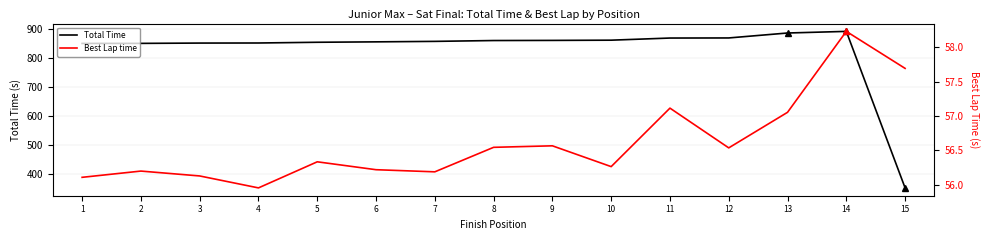

What is the average value of the Total Time series?

826.7